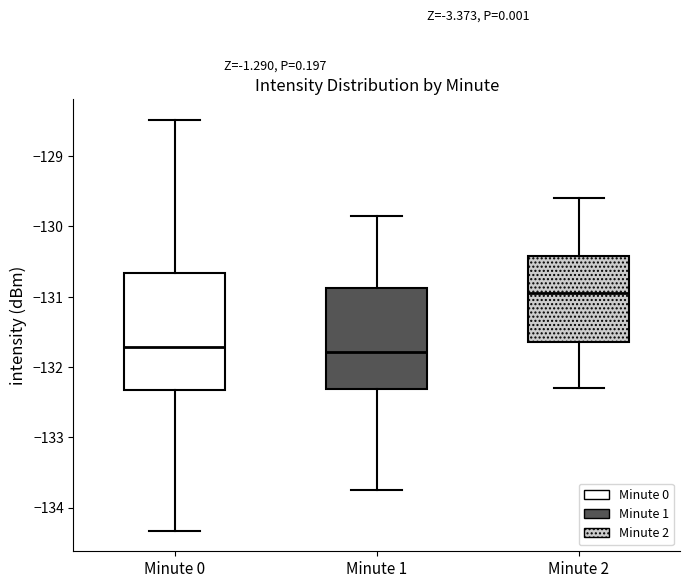

Where does the median line of the box for Minute 1 sit on the y-axis? The values are not printed on the chart, so give them approximately, as read against the axis.

-131.8